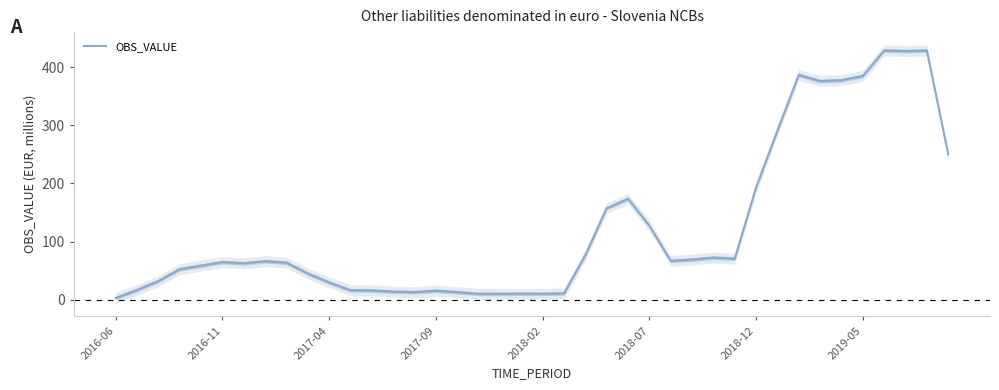

How many points are higher than both their immediate neighbors (excluding endpoints)?

9